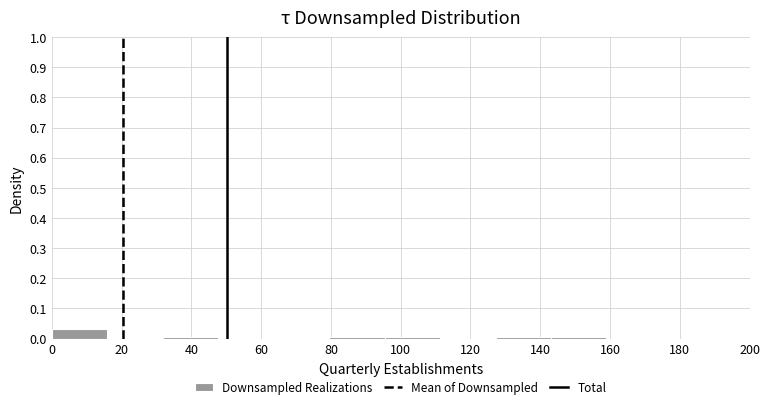

Reading left to right, list every bar in this chart as the range it spans on the x-axis followed by its height. Neither the bar edges nor the heights are printed on the chart, so give them approximately, as read against the axes.

0 to 16: 0.03
16 to 32: under 0.01
32 to 48: under 0.01
48 to 64: 0
64 to 80: under 0.01
80 to 96: under 0.01
96 to 112: under 0.01
112 to 128: 0
128 to 144: under 0.01
144 to 160: under 0.01